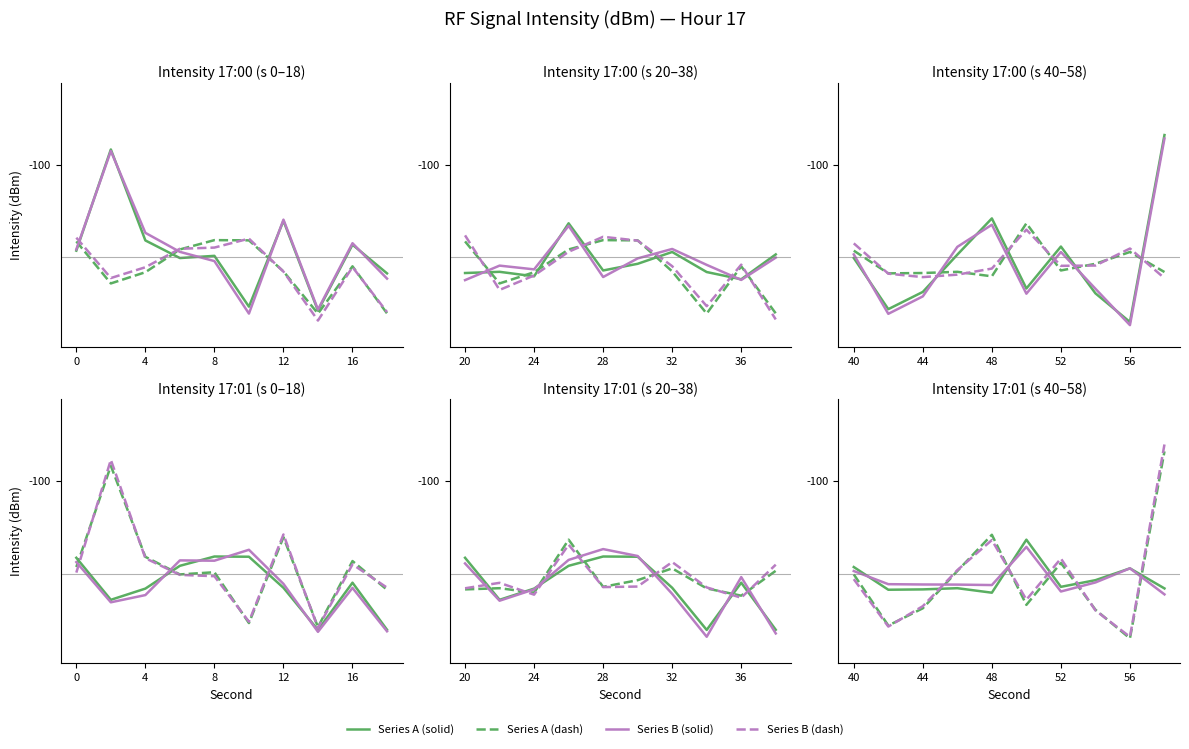

Rank the series at 12 from lowest to highest value.

Series A (solid), Series B (solid), Series A (dash), Series B (dash)